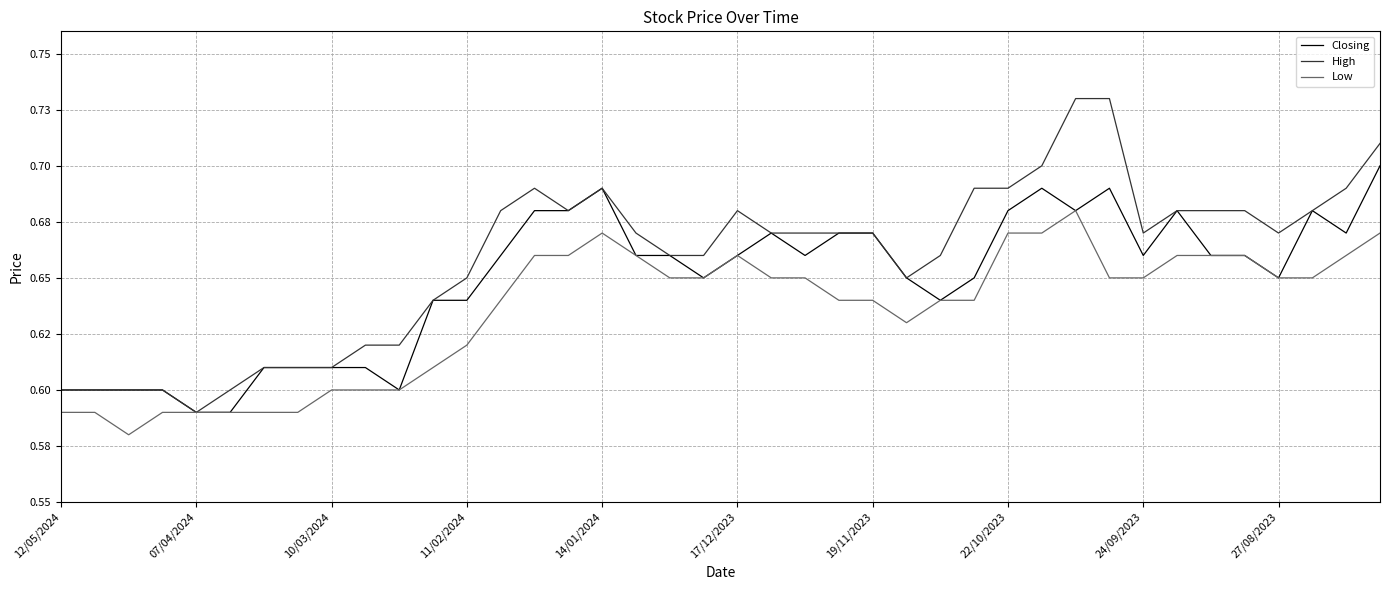

Does the chart have visible grid lines?

Yes